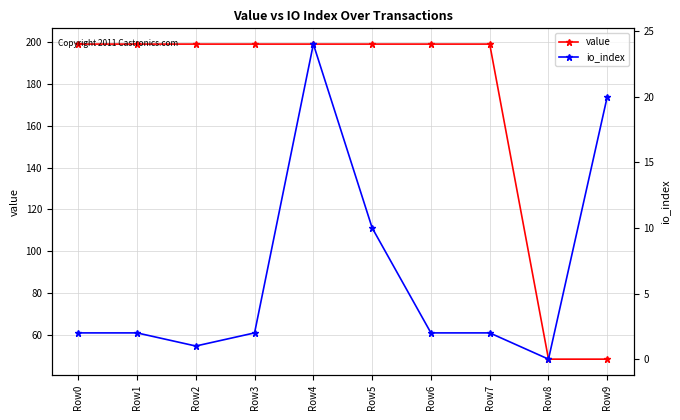

What is the approximate value of value at Row1?

198.9